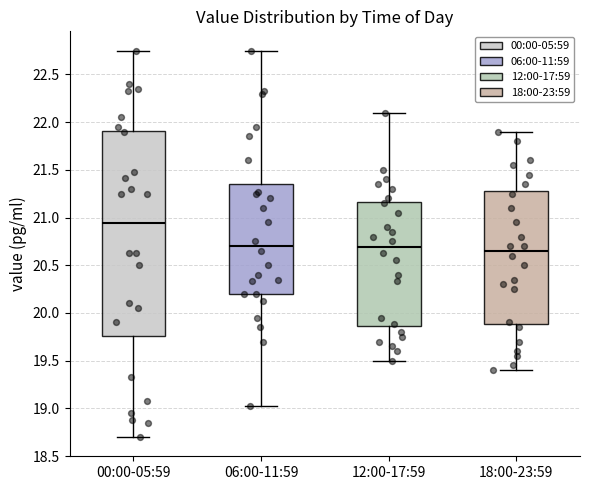

Where does the median line of the box for 06:00-11:59 sit on the y-axis? The values are not printed on the chart, so give them approximately, as read against the axis.

20.70